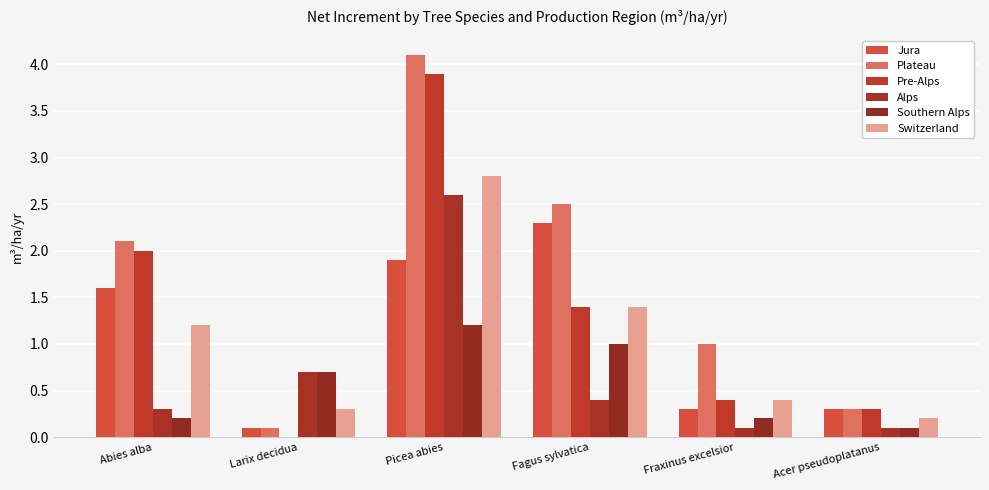

What is the sum of the Jura values at Abies alba and Larix decidua?

1.7